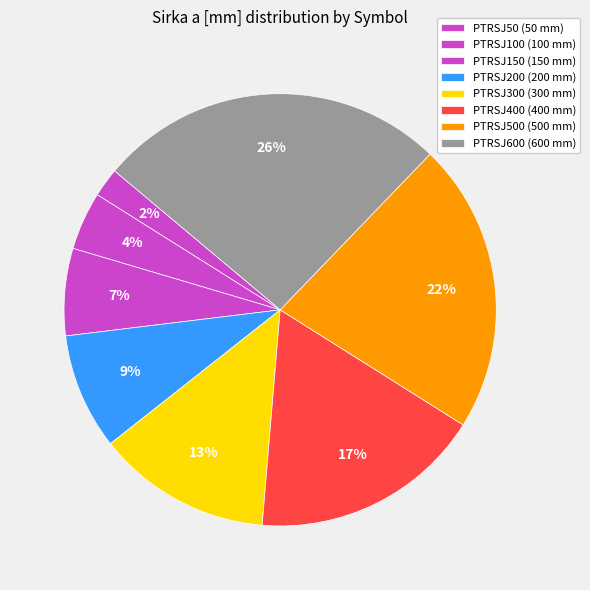

How many segments does this pie chart have?

8